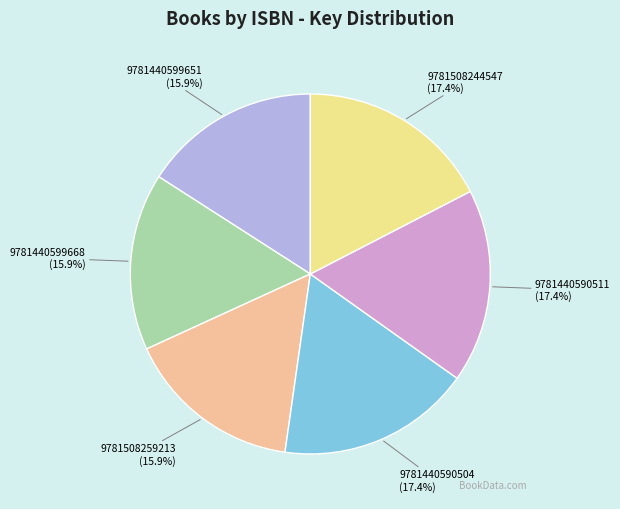

Is there any slice that represents more than half of the pie?

No